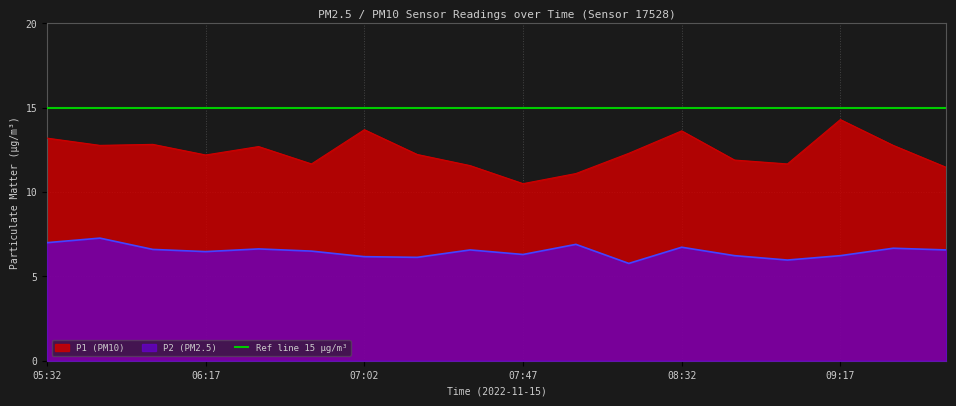

Which series has the largest range (max minus min)?

P1